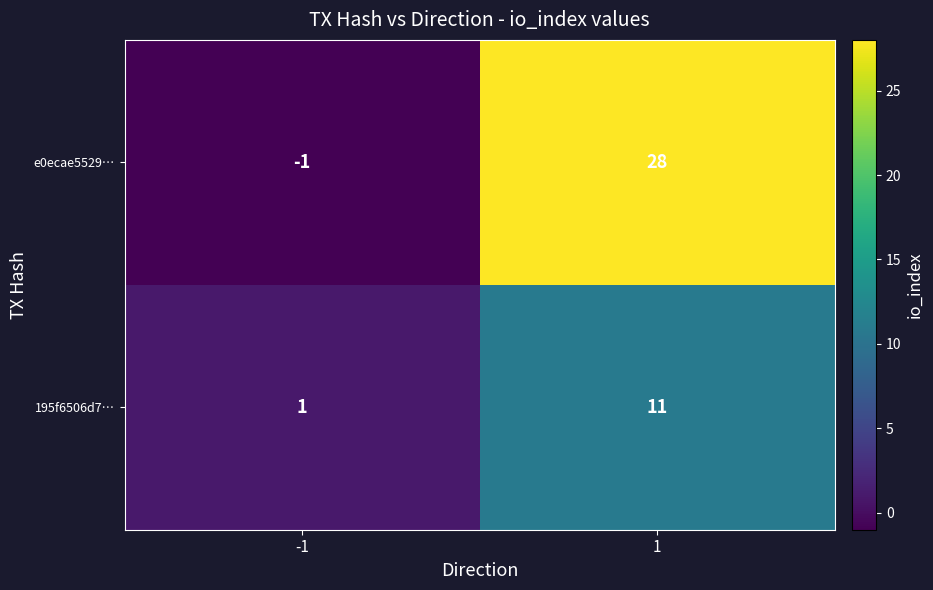

Rank the series at -1 from highest to lowest value.

195f6506d7…, e0ecae5529…